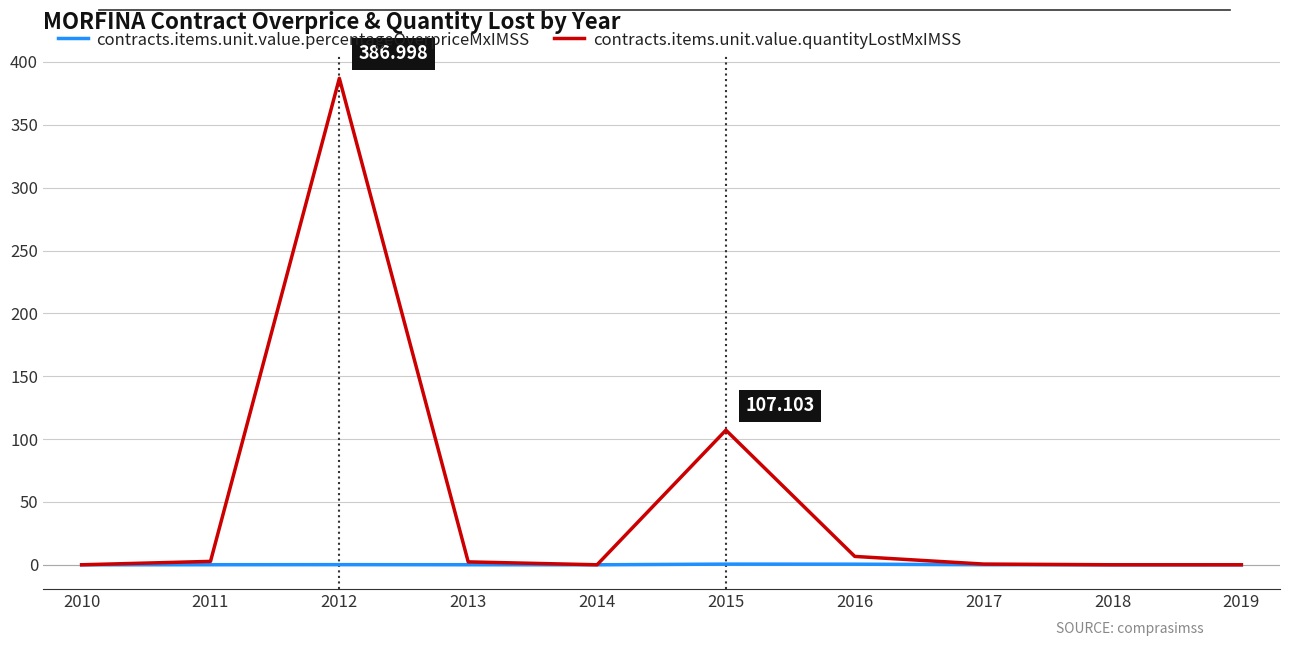

Which series has the largest range (max minus min)?

contracts.items.unit.value.quantityLostMxIMSS